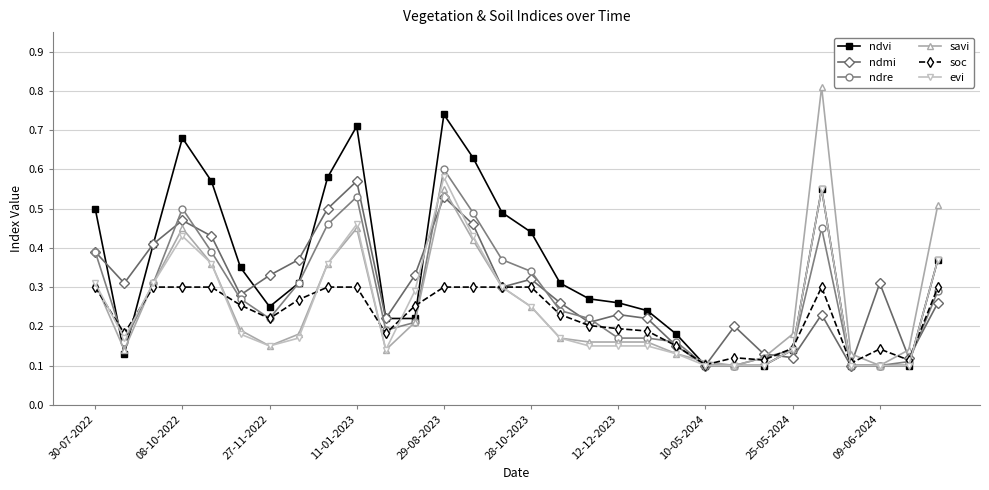

How many interior local peaks does the ndmi series have?

8